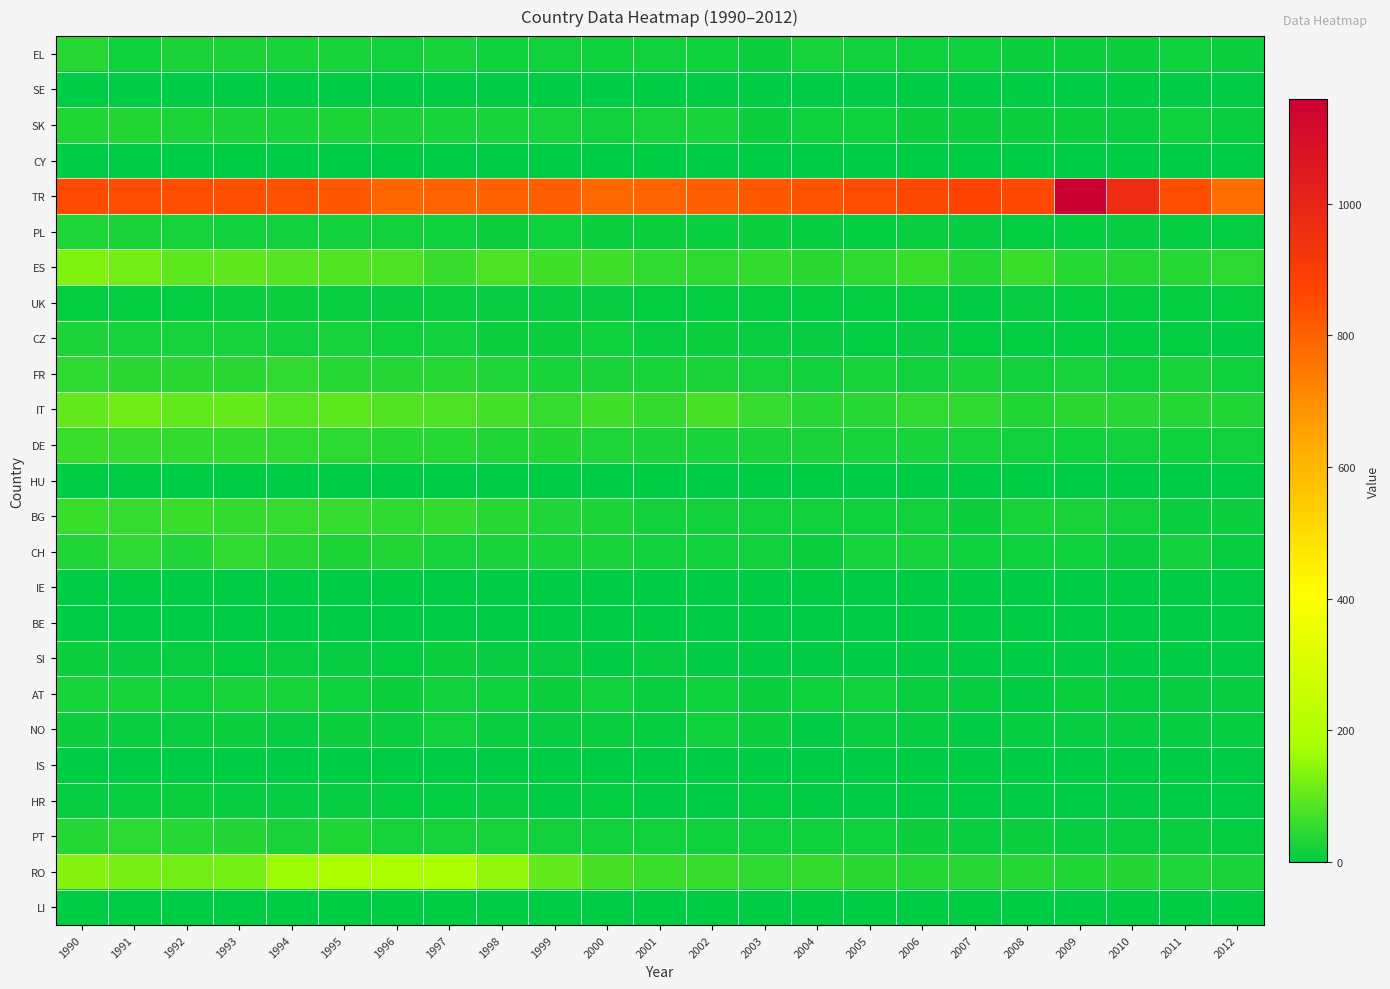

Between 1992 and 1996, which is larger?

1992